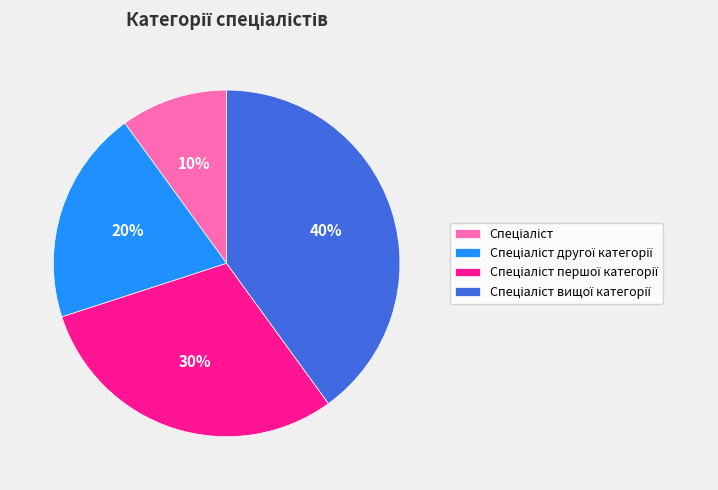

To the nearest percent, what is the difference between the largest and smallest slice percentages?

30%